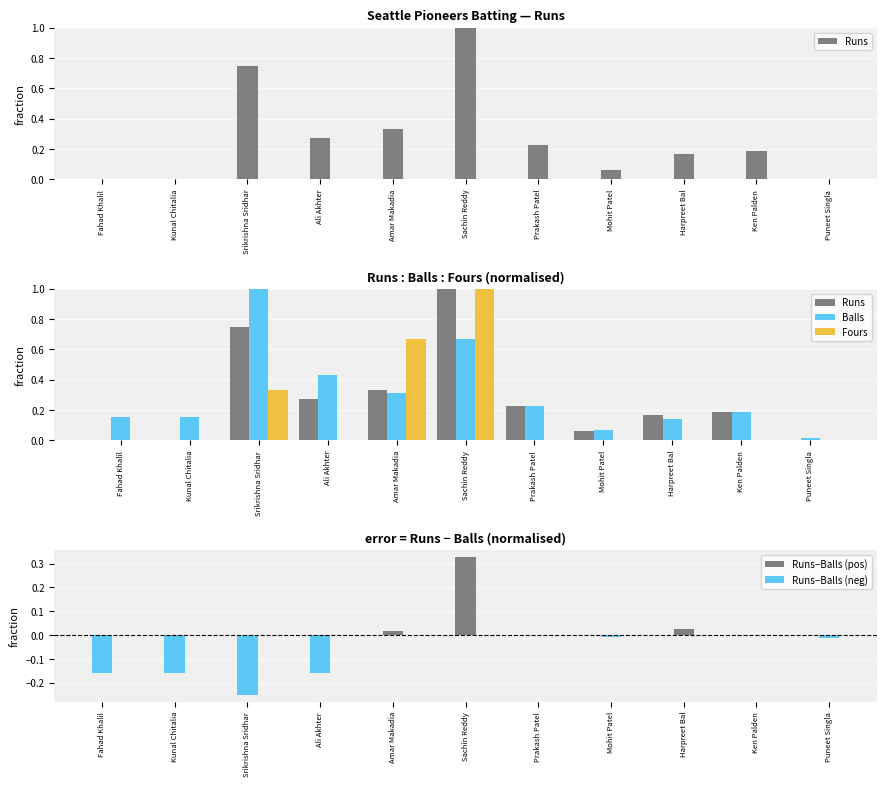

Reading left to right, list all the values displayed in this chart.

Runs: 0.0	0.0	0.8	0.3	0.3	1.0	0.2	0.1	0.2	0.2	0.0
Balls: 0.2	0.2	1.0	0.4	0.3	0.7	0.2	0.1	0.1	0.2	0.0
Fours: 0.0	0.0	0.3	0.0	0.7	1.0	0.0	0.0	0.0	0.0	0.0